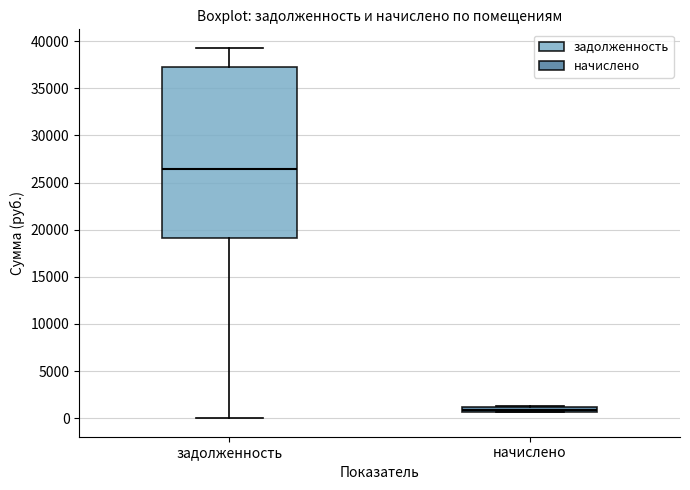

Where is the lower edge of the box for задолженность on the y-axis? The values are not printed on the chart, so give them approximately, as read against the axis.

19000